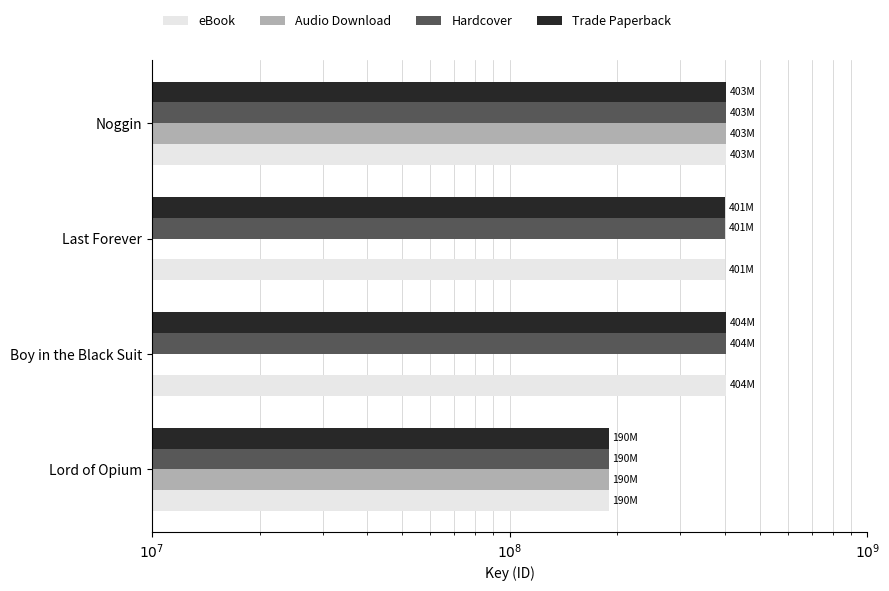

Which series has the widest spread of values?

eBook